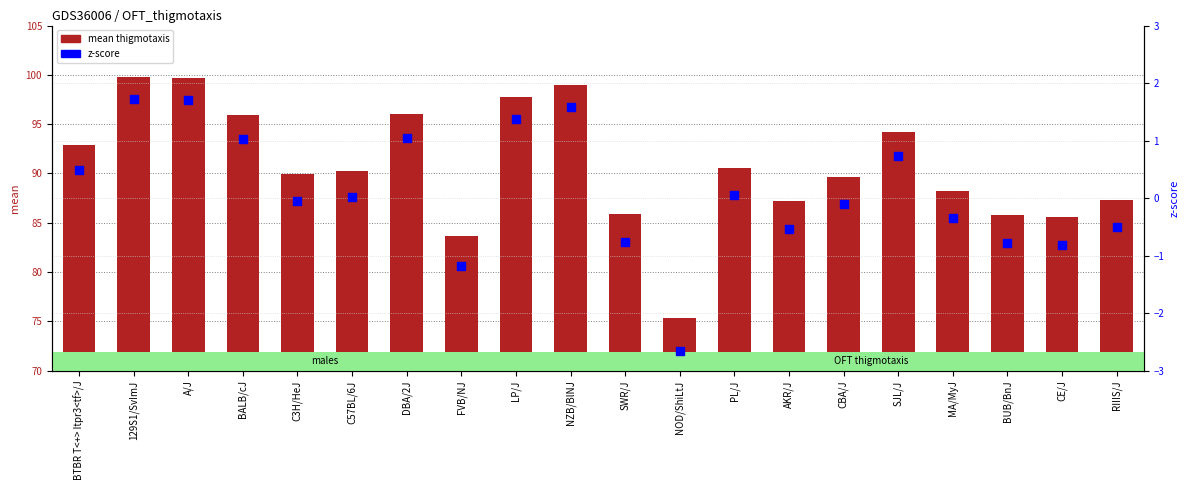

Which series has the largest total across all categories?

mean thigmotaxis